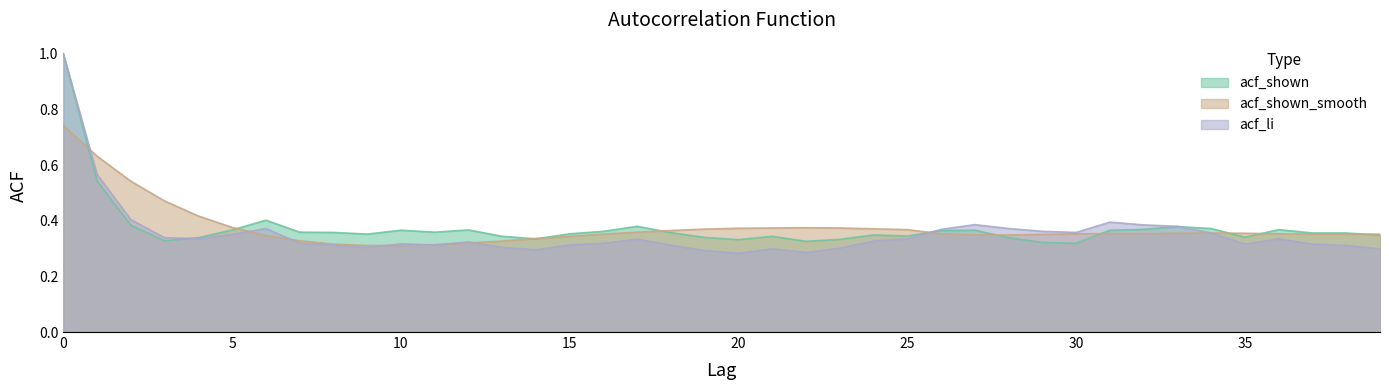

What is the value of the acf_li point at the 12th from the left?

0.3